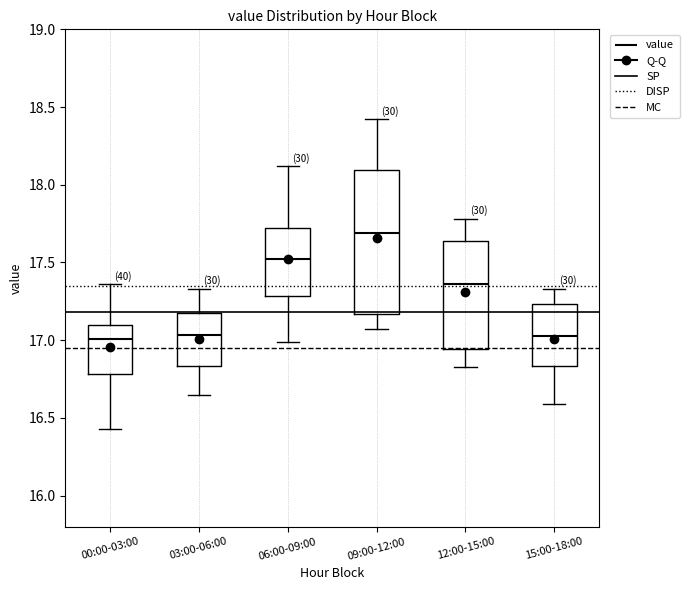

Reading left to right, transcribe this box plot: for each box, give where its median line is, the range the box spans, and where its two whiskers end, as read against the y-axis. The values are not printed on the chart, so give them approximately, as read against the axis.

00:00-03:00: median 17.00, box 16.80 to 17.10, whiskers 16.45 to 17.35
03:00-06:00: median 17.05, box 16.85 to 17.15, whiskers 16.65 to 17.35
06:00-09:00: median 17.50, box 17.30 to 17.70, whiskers 17.00 to 18.10
09:00-12:00: median 17.70, box 17.15 to 18.10, whiskers 17.05 to 18.40
12:00-15:00: median 17.35, box 16.95 to 17.65, whiskers 16.85 to 17.80
15:00-18:00: median 17.05, box 16.85 to 17.25, whiskers 16.60 to 17.35